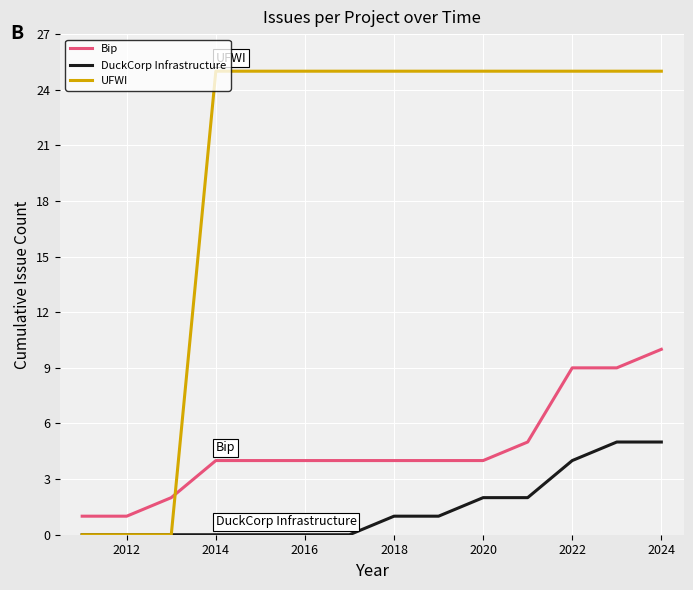

What is the difference between the second highest and second lowest values in the DuckCorp Infrastructure series?

5